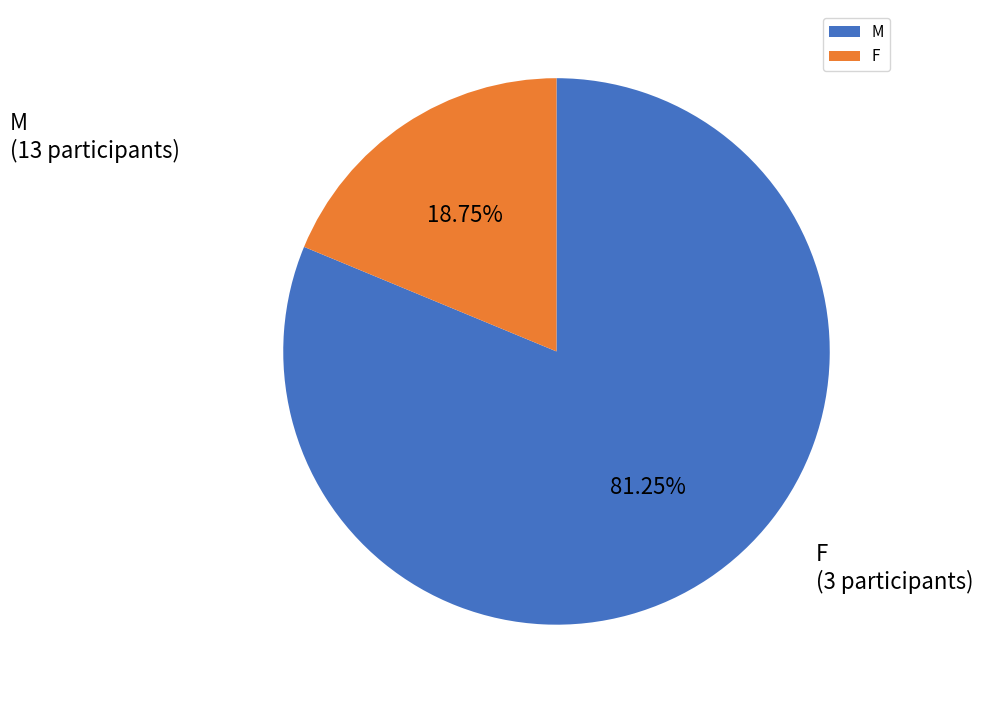

To the nearest percent, what percentage of the pie is F?

19%